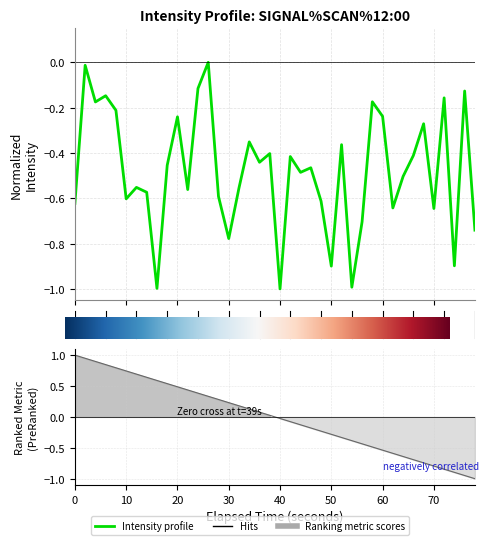

How many interior local valleys (lower than both neighbors) does the data have?

13